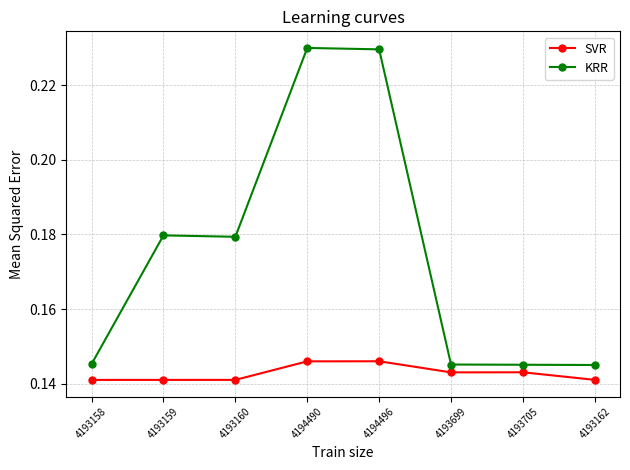

True or false: KRR and SVR cross at least once.

False